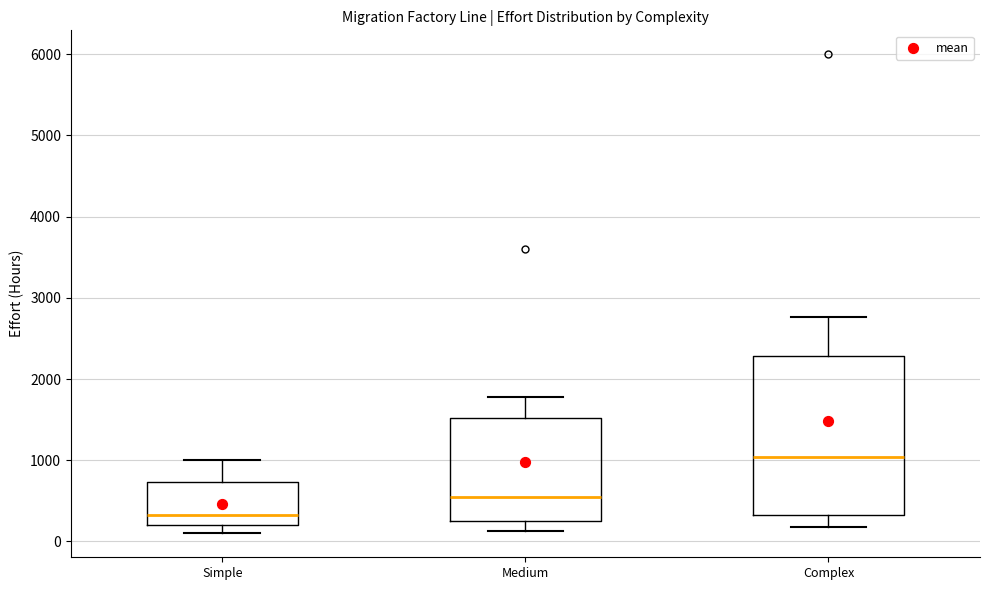

Which box's median line is the highest?

Complex